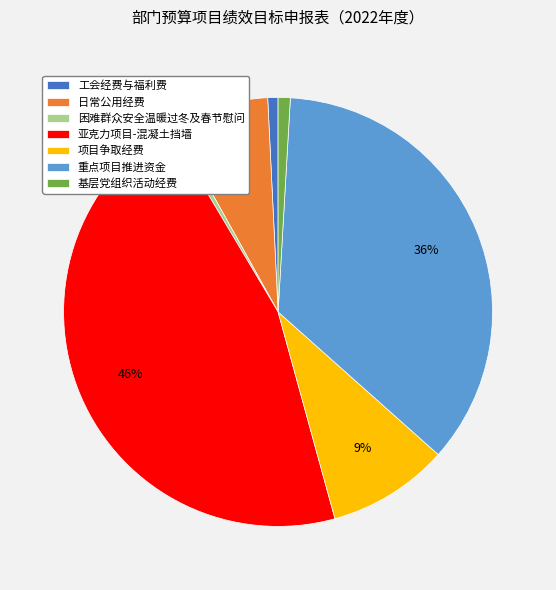

Which has a higher value, 日常公用经费 or 项目争取经费?

项目争取经费